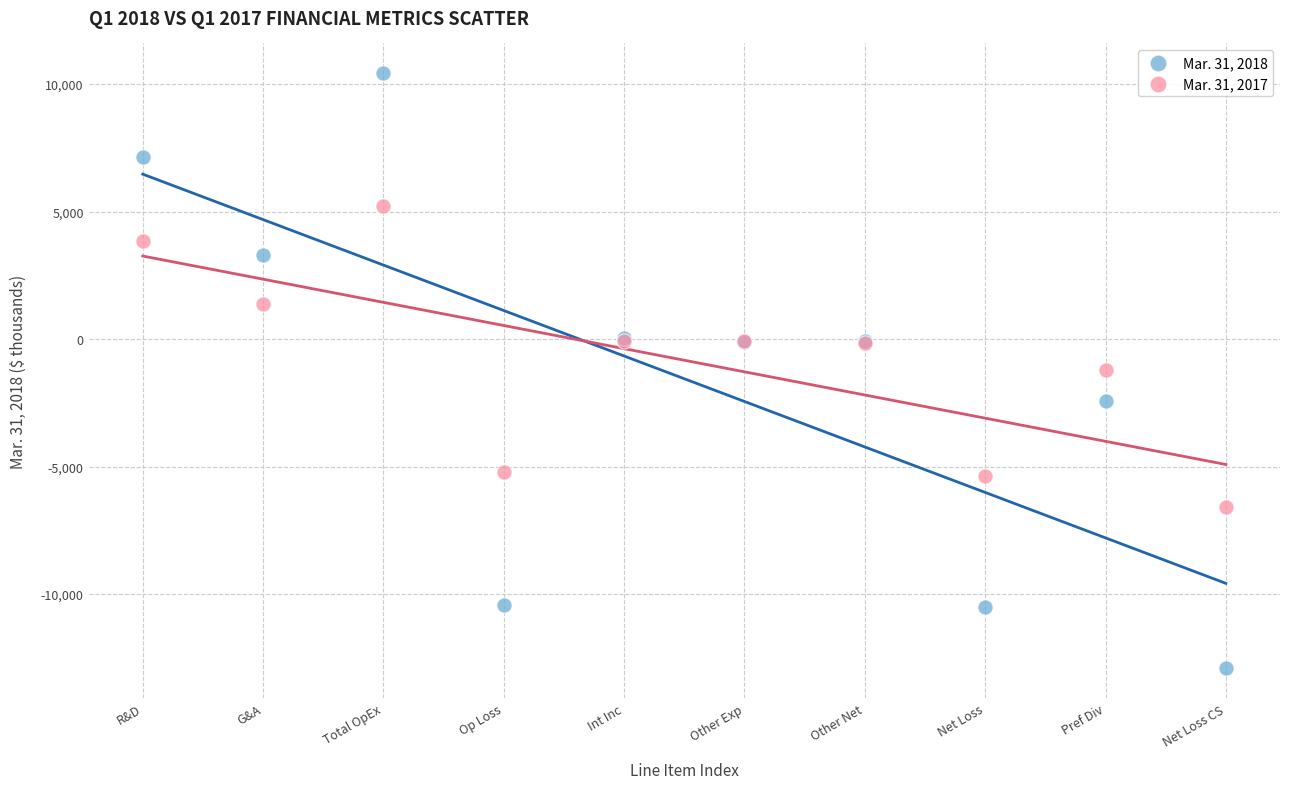

Which series reaches the minimum Y coordinate?

Mar. 31, 2018